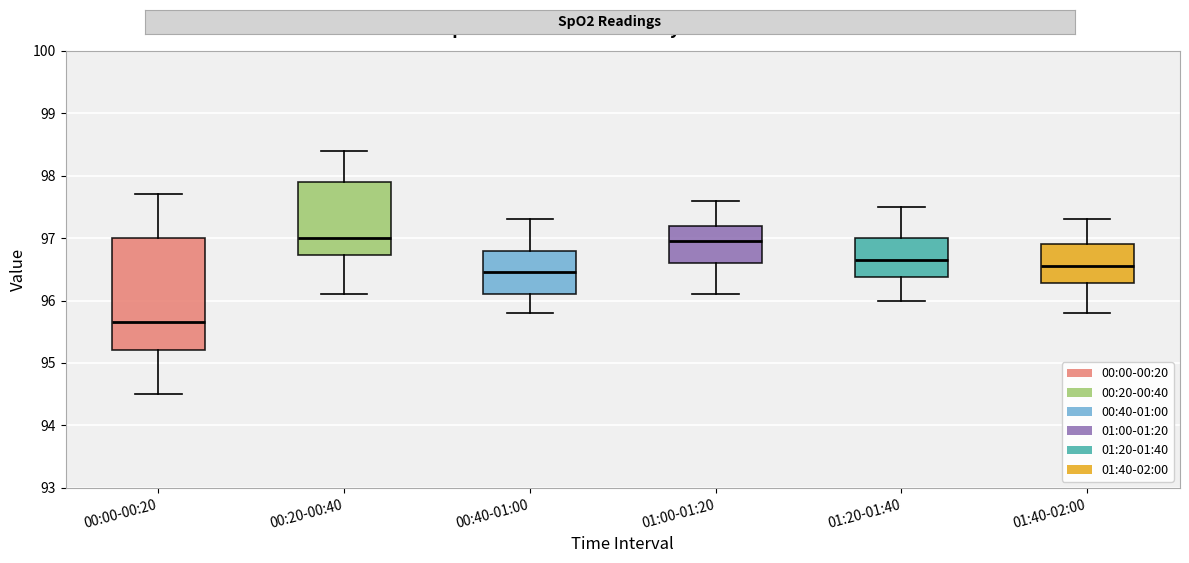

Reading left to right, transcribe this box plot: for each box, give where its median line is, the range the box spans, and where its two whiskers end, as read against the y-axis. The values are not printed on the chart, so give them approximately, as read against the axis.

00:00-00:20: median 95.7, box 95.2 to 97.0, whiskers 94.5 to 97.7
00:20-00:40: median 97.0, box 96.7 to 97.9, whiskers 96.1 to 98.4
00:40-01:00: median 96.5, box 96.1 to 96.8, whiskers 95.8 to 97.3
01:00-01:20: median 97.0, box 96.6 to 97.2, whiskers 96.1 to 97.6
01:20-01:40: median 96.7, box 96.4 to 97.0, whiskers 96.0 to 97.5
01:40-02:00: median 96.6, box 96.3 to 96.9, whiskers 95.8 to 97.3